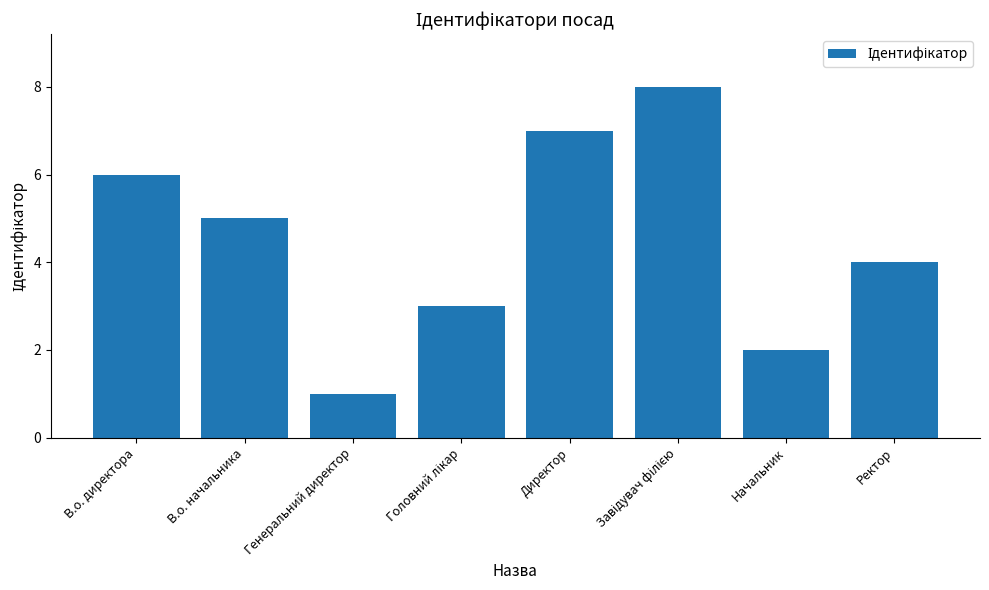

The value at В.о. начальника is 2. True or false?

False